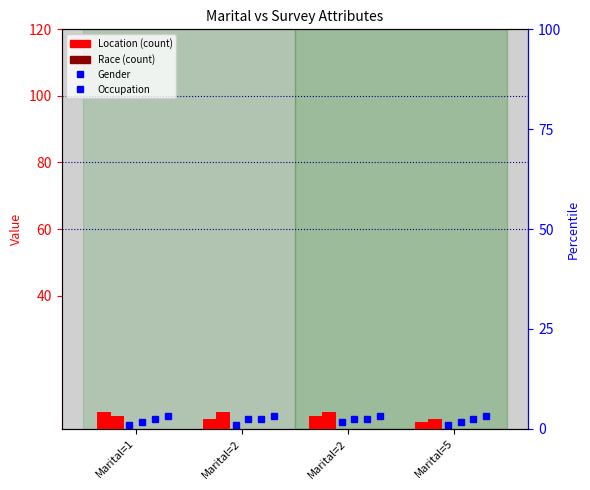

What is the total value across all series at Marital=2?

19